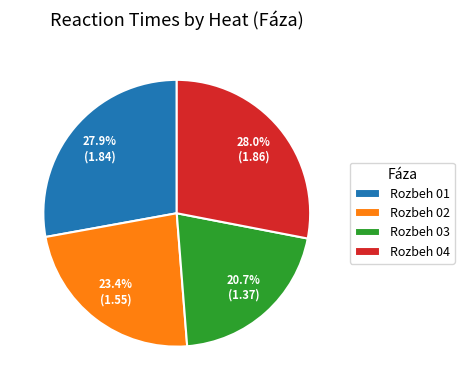

Between Rozbeh 03 and Rozbeh 04, which is larger?

Rozbeh 04